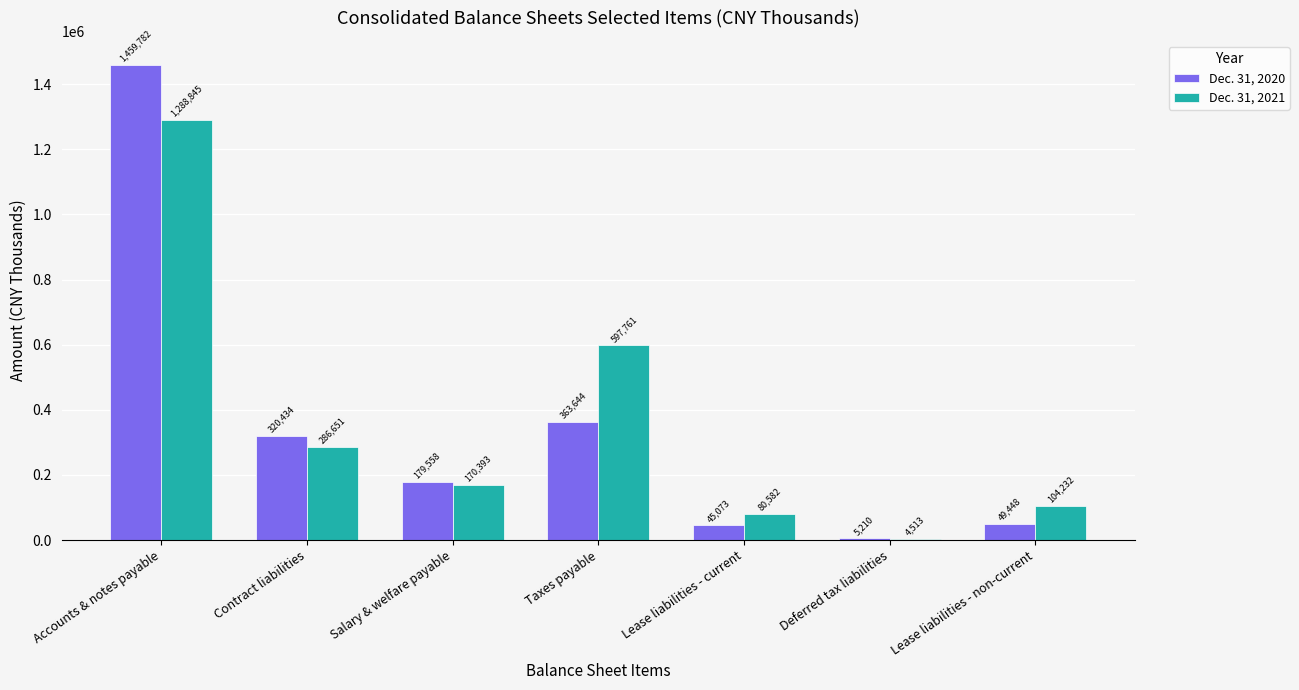

Which series changed the most between Salary & welfare payable and Lease liabilities - non-current?

Dec. 31, 2020